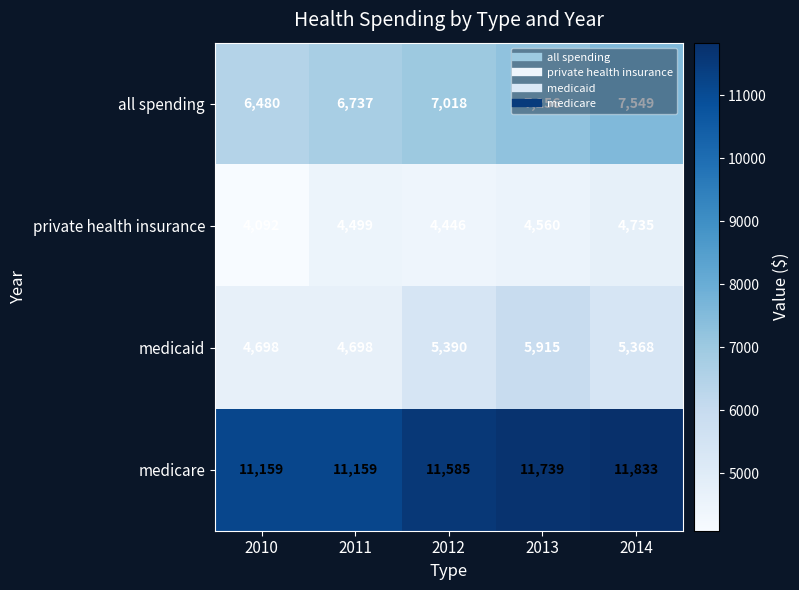

What is the difference between the highest and lowest values at 2011?

6660